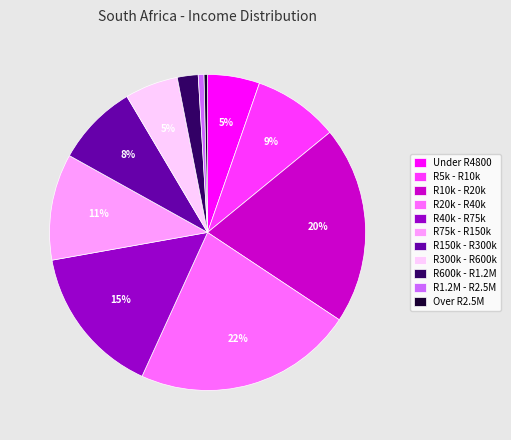

Between R40k - R75k and R150k - R300k, which is larger?

R40k - R75k